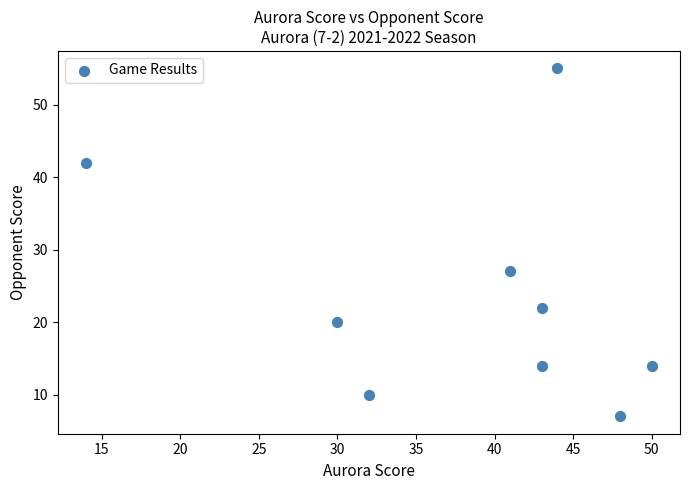

What Y value in the scatter plot is closest to 31?

27